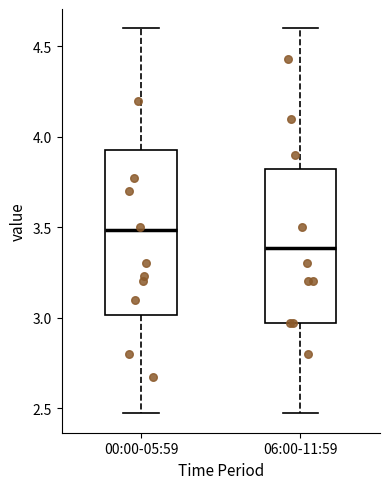

Which box's median line is the lowest?

06:00-11:59